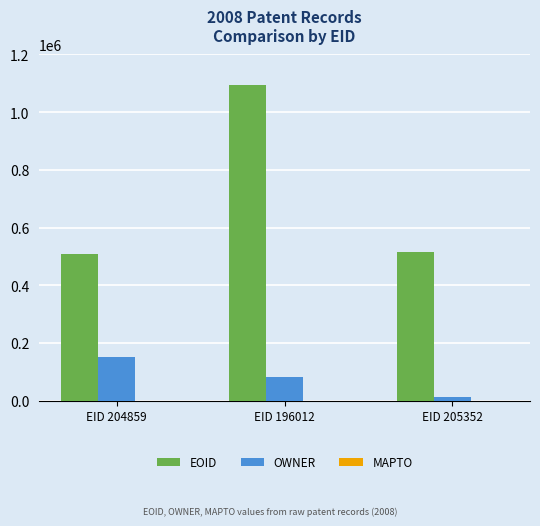

How many groups of bars are there?

3